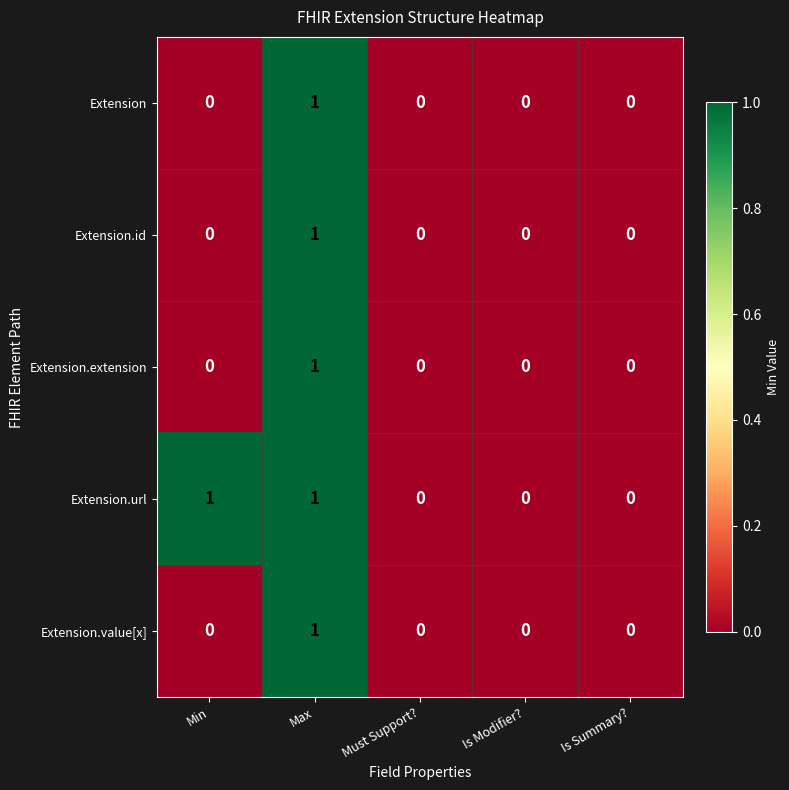

At which category is the sum across all series the highest?

Max